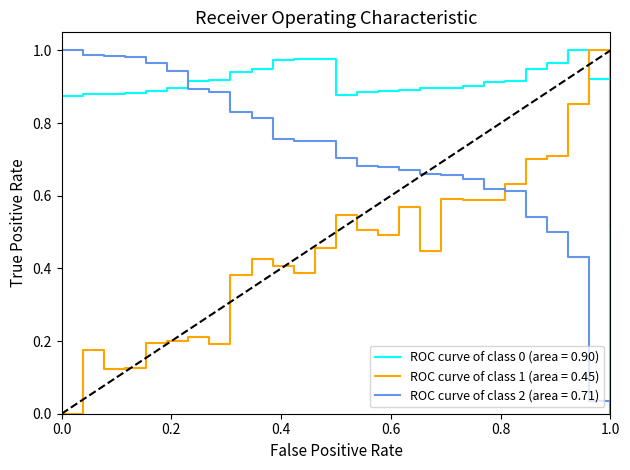

True or false: ROC curve of class 2 (area = 0.71) and ROC curve of class 1 (area = 0.45) cross at least once.

True